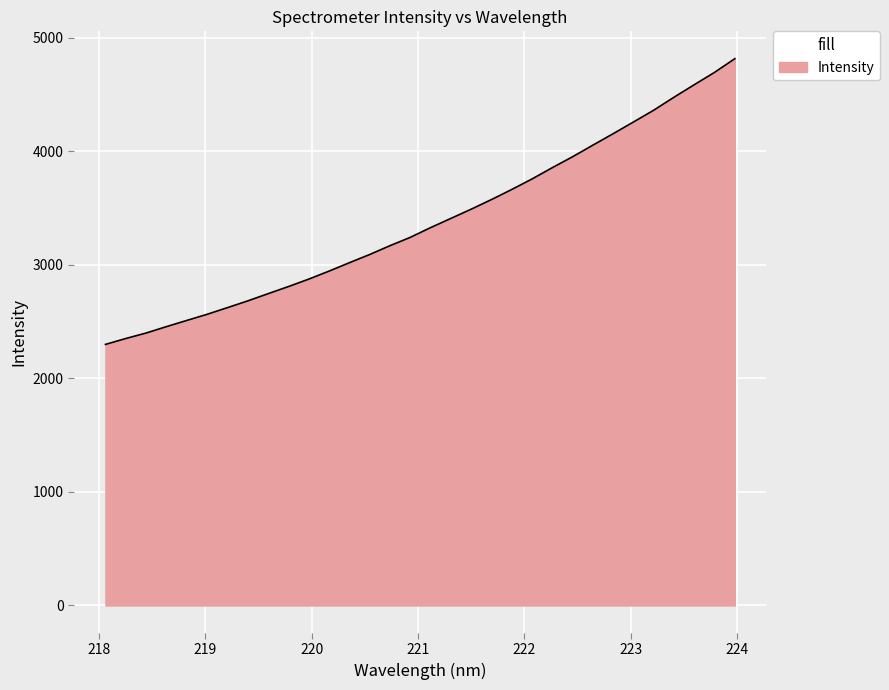

Count the number of categories in the chart.

32